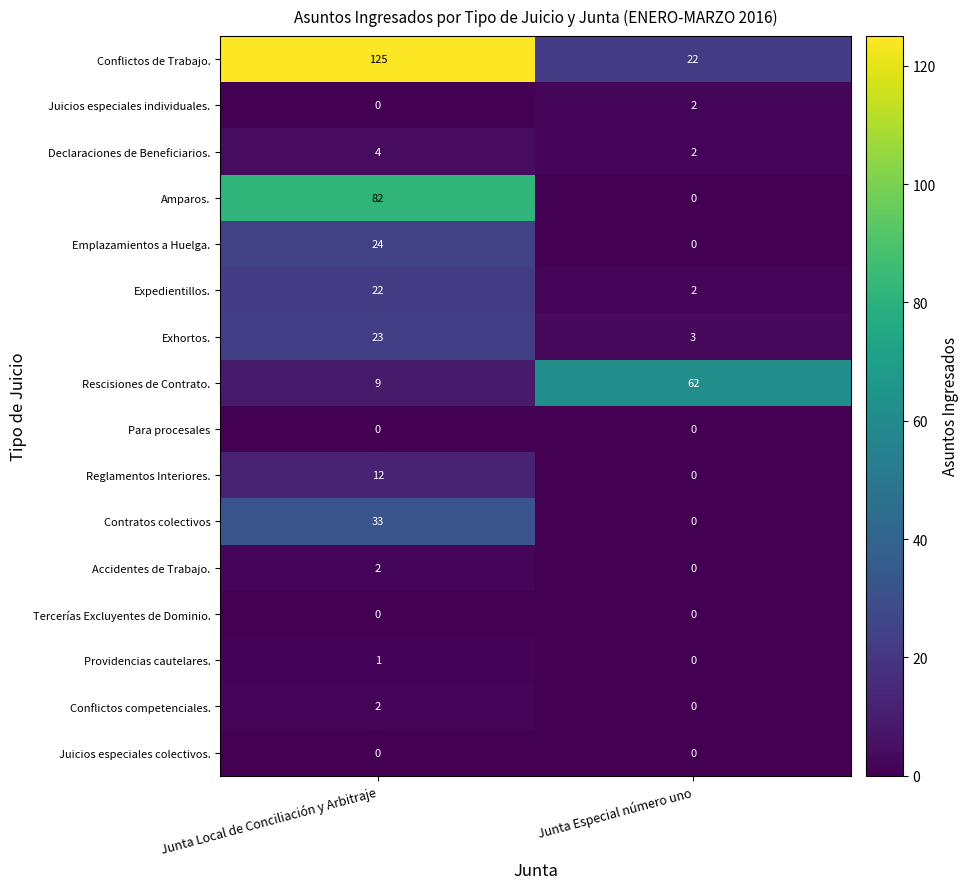

What is the total value across all series at Junta Local de Conciliación y Arbitraje?

339